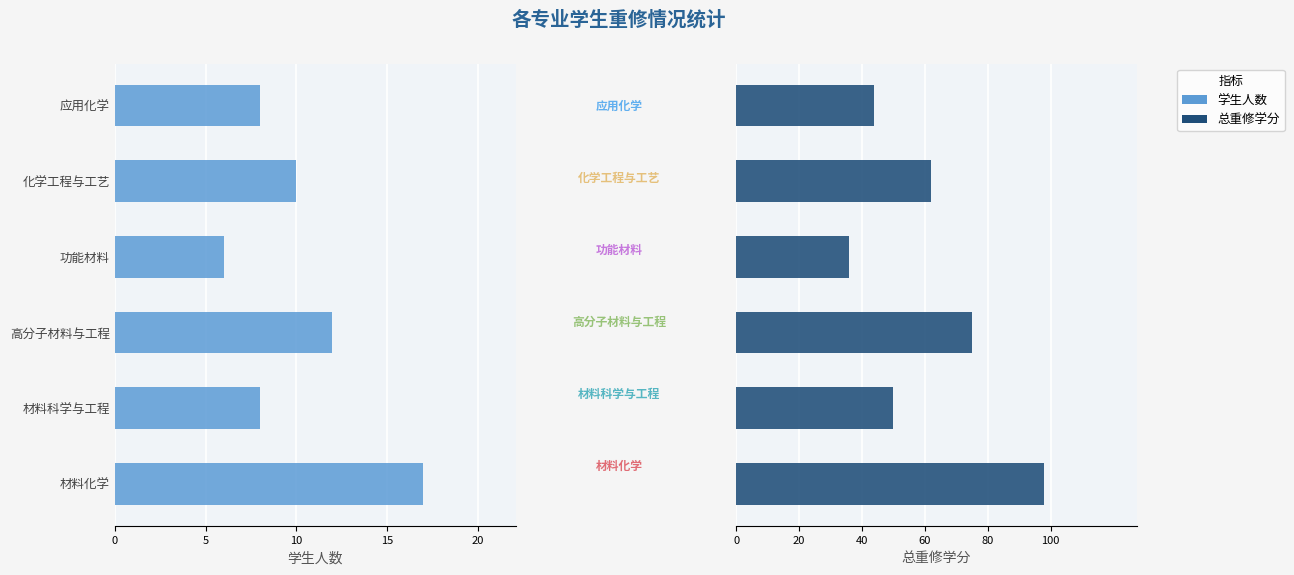

Are the bars grouped side by side (vs. stacked)?

Yes